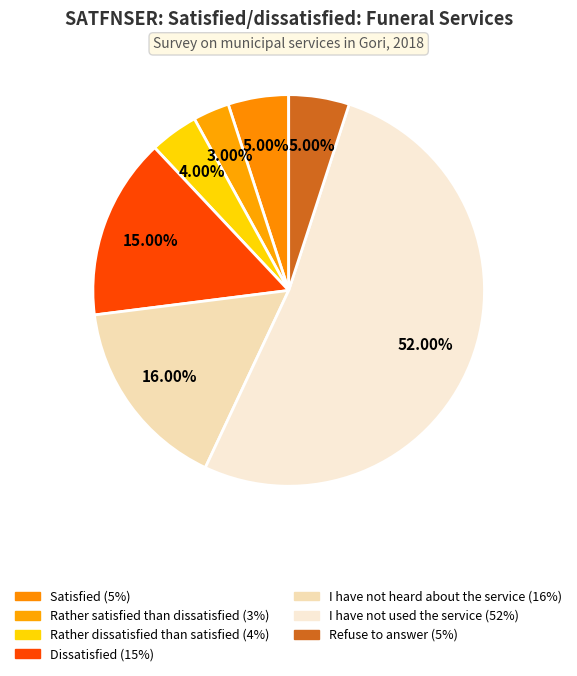

To the nearest percent, what portion does I have not used the service represent?

52%